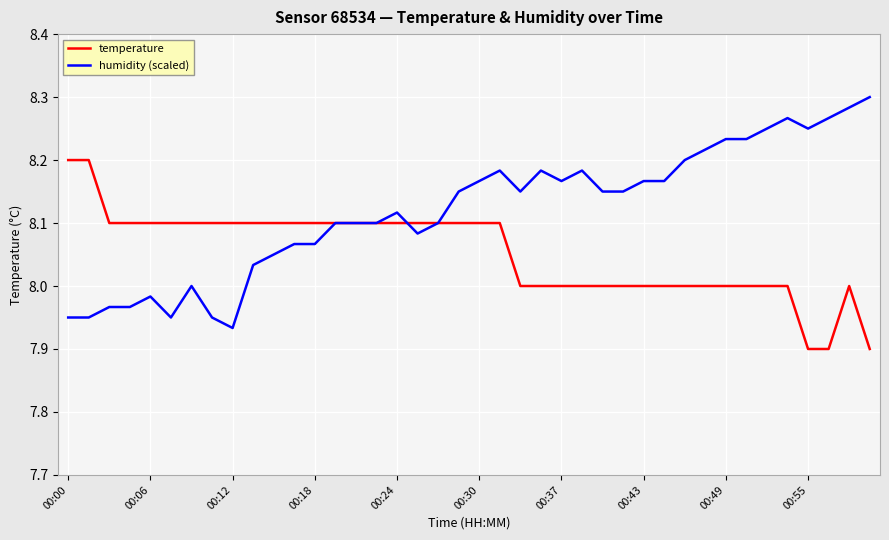

What is the sum of all humidity (scaled) values?

324.8